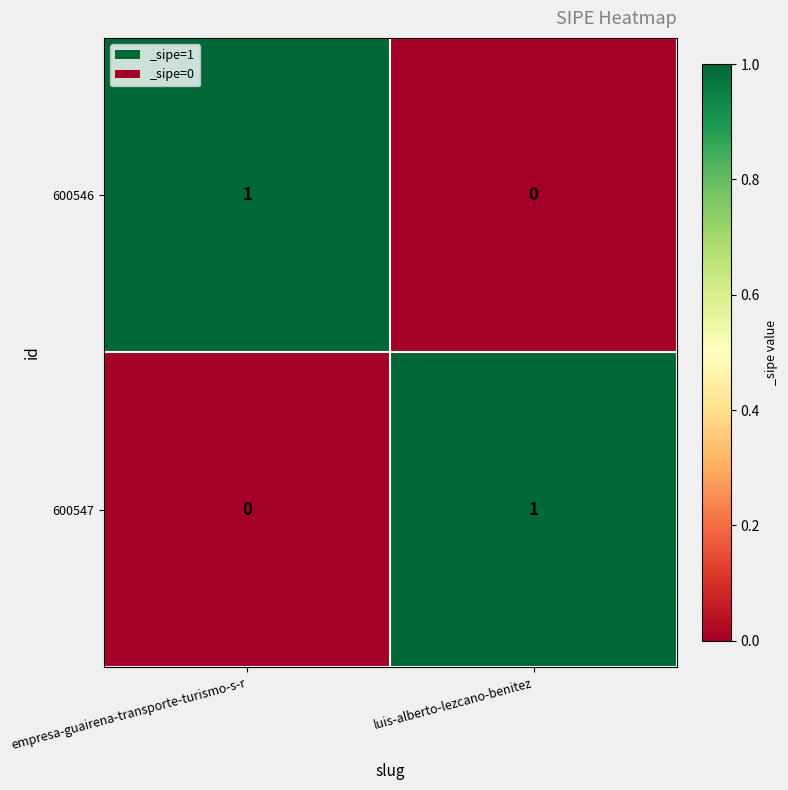

Reading left to right, what are all the values shown in this chart?

600546: 1	0
600547: 0	1